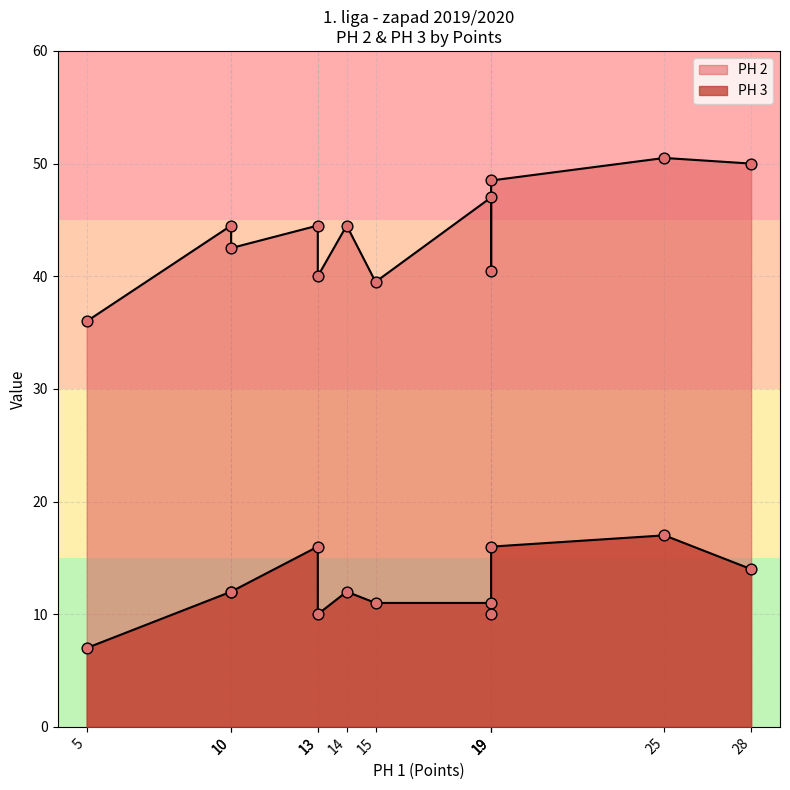

What is the total value across all series at 15?

50.5